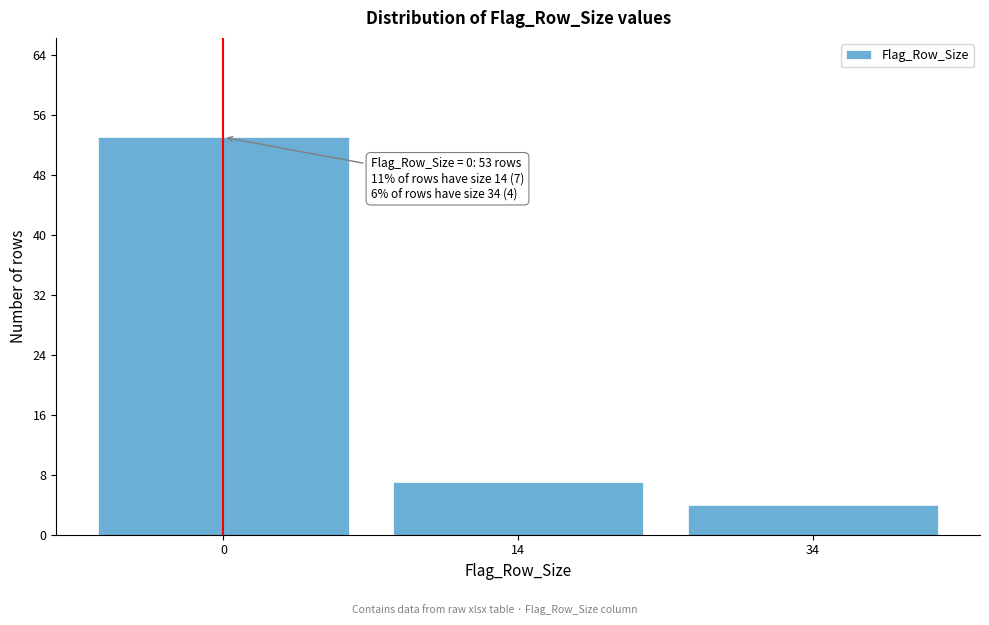

Reading left to right, extract all data points from this chart.

53	7	4